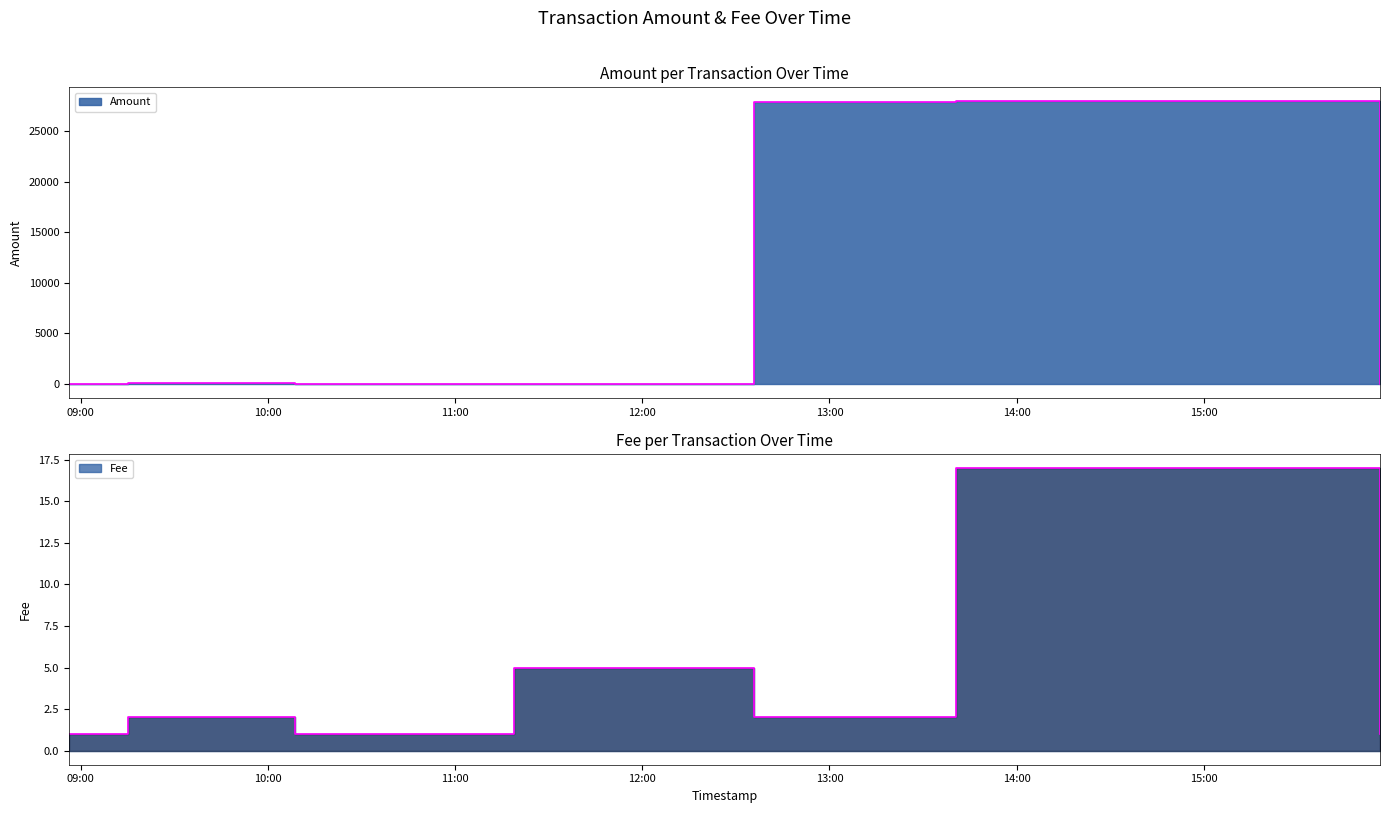

In Fee, how many points are higher than both neighbors (excluding endpoints)?

2